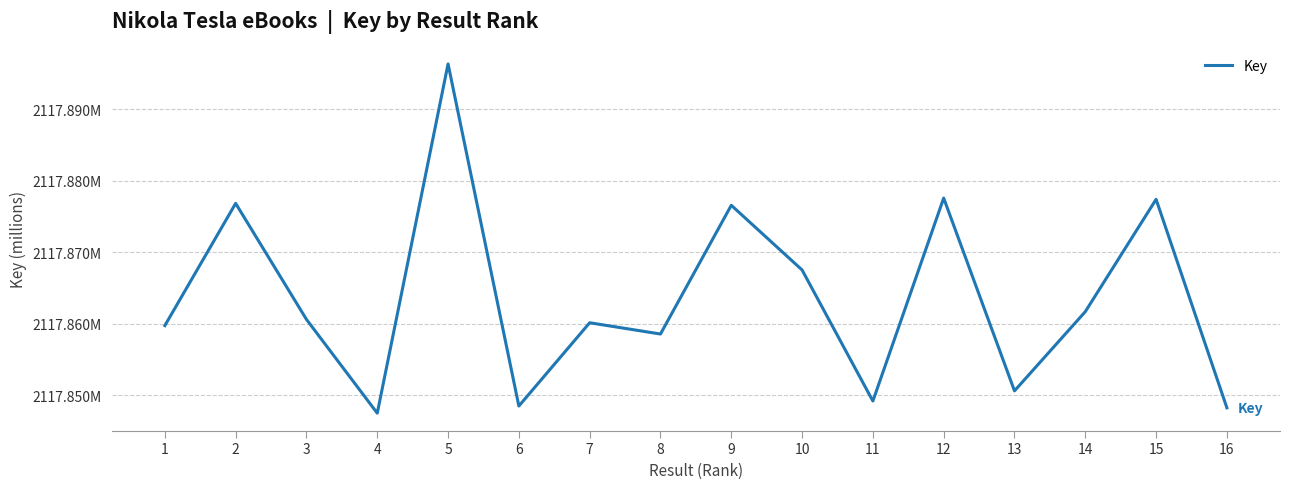

How many points are higher than both their immediate neighbors (excluding endpoints)?

6